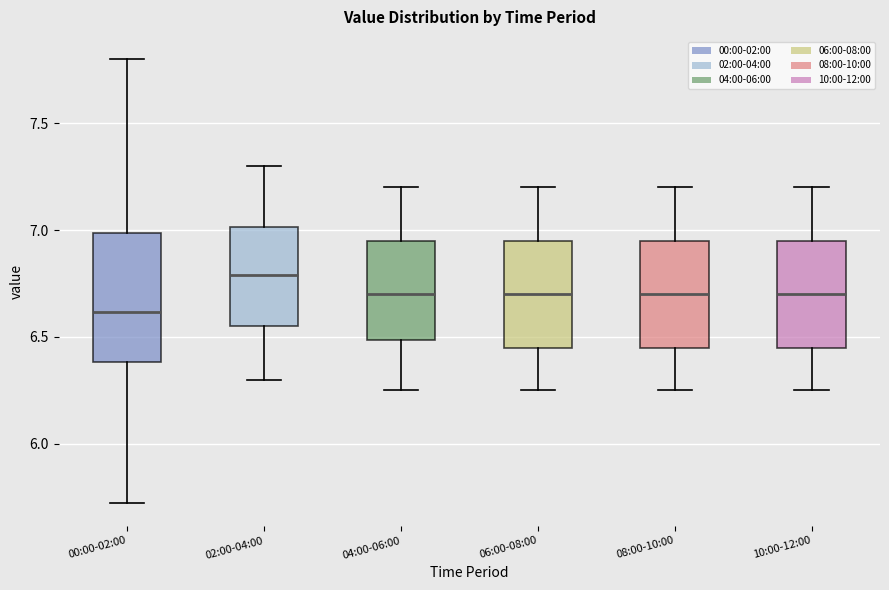

Reading left to right, read every box against the y-axis: the position of its median line, the range the box covers, and the ends of its whiskers. The values are not printed on the chart, so give them approximately, as read against the axis.

00:00-02:00: median 6.60, box 6.40 to 7.00, whiskers 5.70 to 7.80
02:00-04:00: median 6.80, box 6.55 to 7.00, whiskers 6.30 to 7.30
04:00-06:00: median 6.70, box 6.50 to 6.95, whiskers 6.25 to 7.20
06:00-08:00: median 6.70, box 6.45 to 6.95, whiskers 6.25 to 7.20
08:00-10:00: median 6.70, box 6.45 to 6.95, whiskers 6.25 to 7.20
10:00-12:00: median 6.70, box 6.45 to 6.95, whiskers 6.25 to 7.20